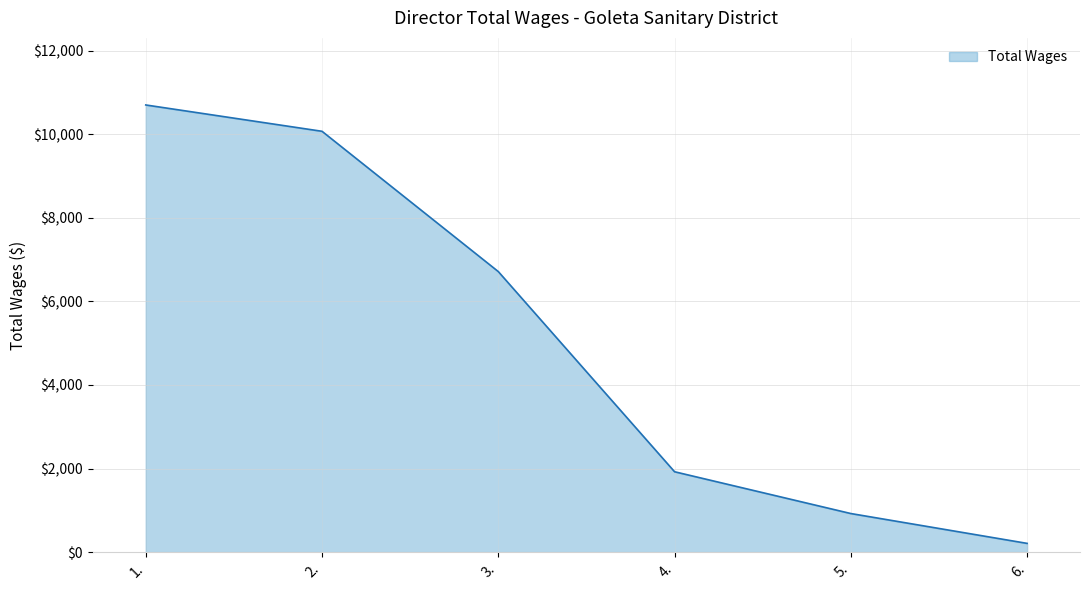

What is the greatest value displayed?

10701